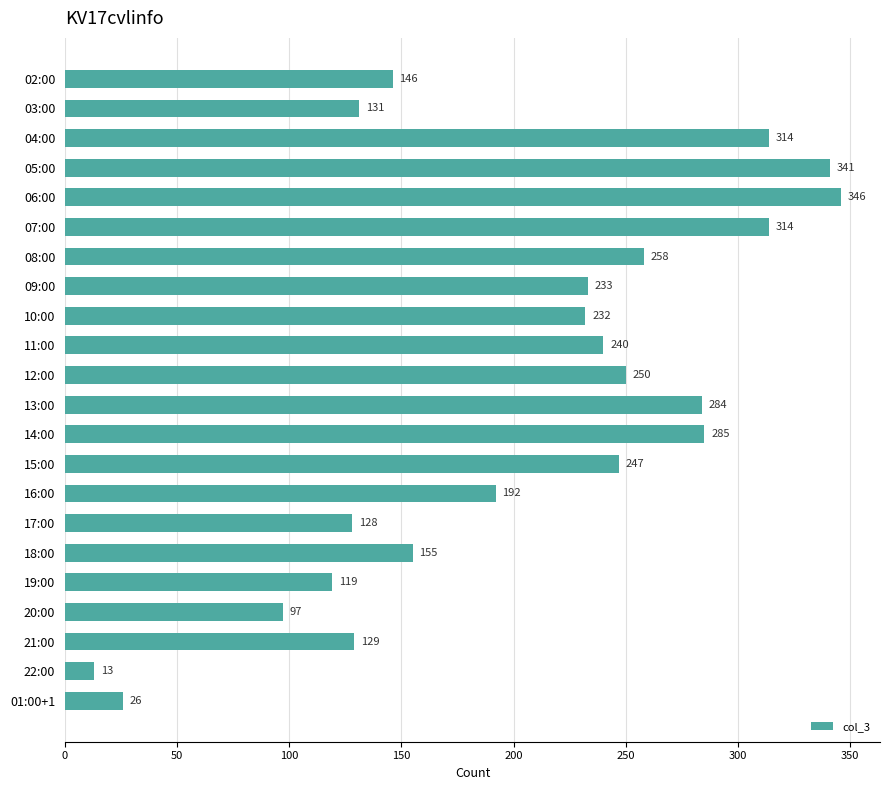

Reading bottom to top, what are all the values shown in this chart?

01:00+1=26	22:00=13	21:00=129	20:00=97	19:00=119	18:00=155	17:00=128	16:00=192	15:00=247	14:00=285	13:00=284	12:00=250	11:00=240	10:00=232	09:00=233	08:00=258	07:00=314	06:00=346	05:00=341	04:00=314	03:00=131	02:00=146